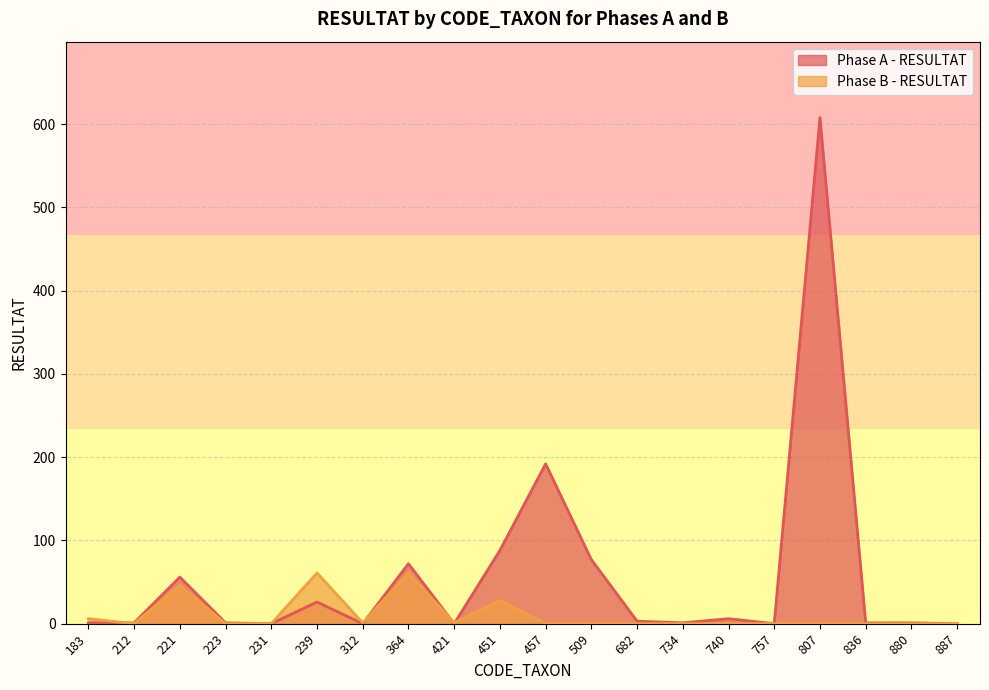

What is the greatest value displayed?

608